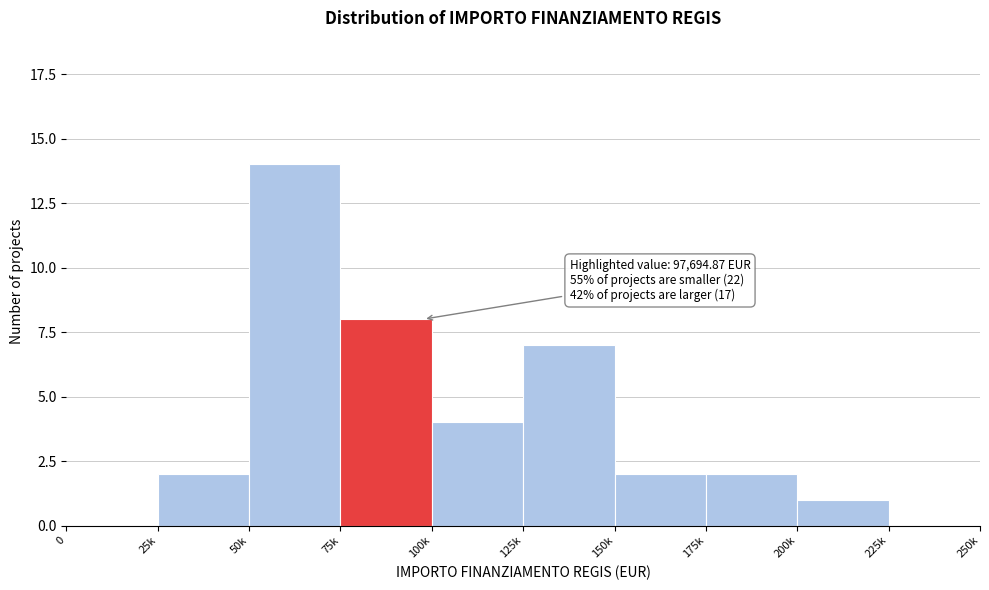

Reading left to right, transcribe all the data shown in this chart.

0=0	25k=2	50k=14	75k=8	100k=4	125k=7	150k=2	175k=2	200k=1	225k=0